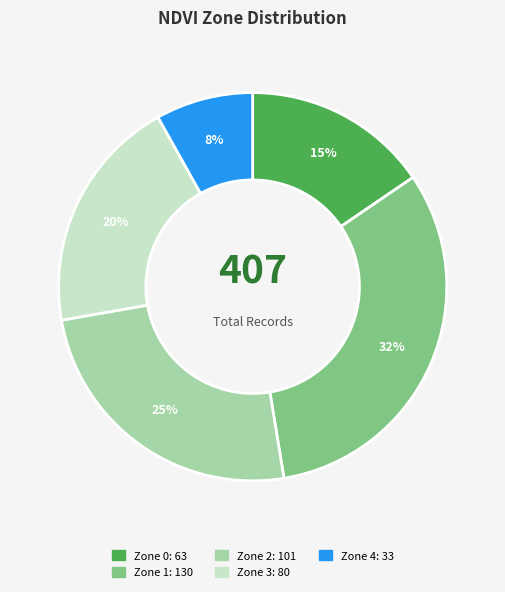

To the nearest percent, what portion does Zone 4 represent?

8%